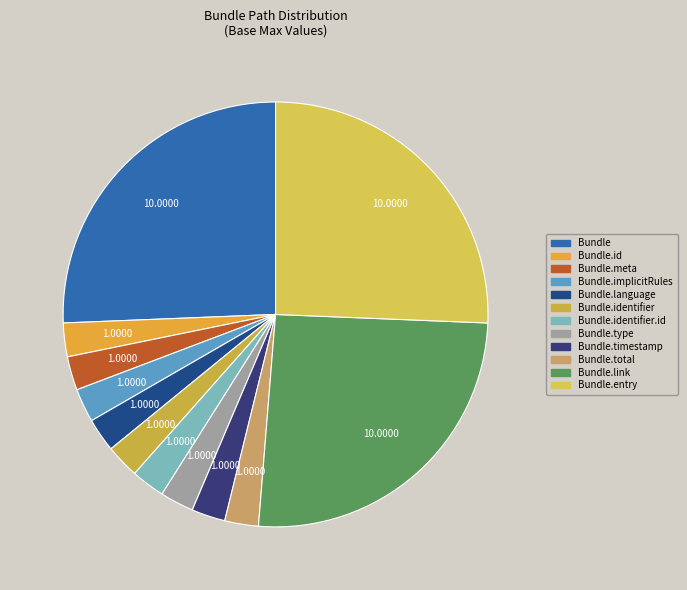

True or false: Bundle.total accounts for 4% of the total.

False